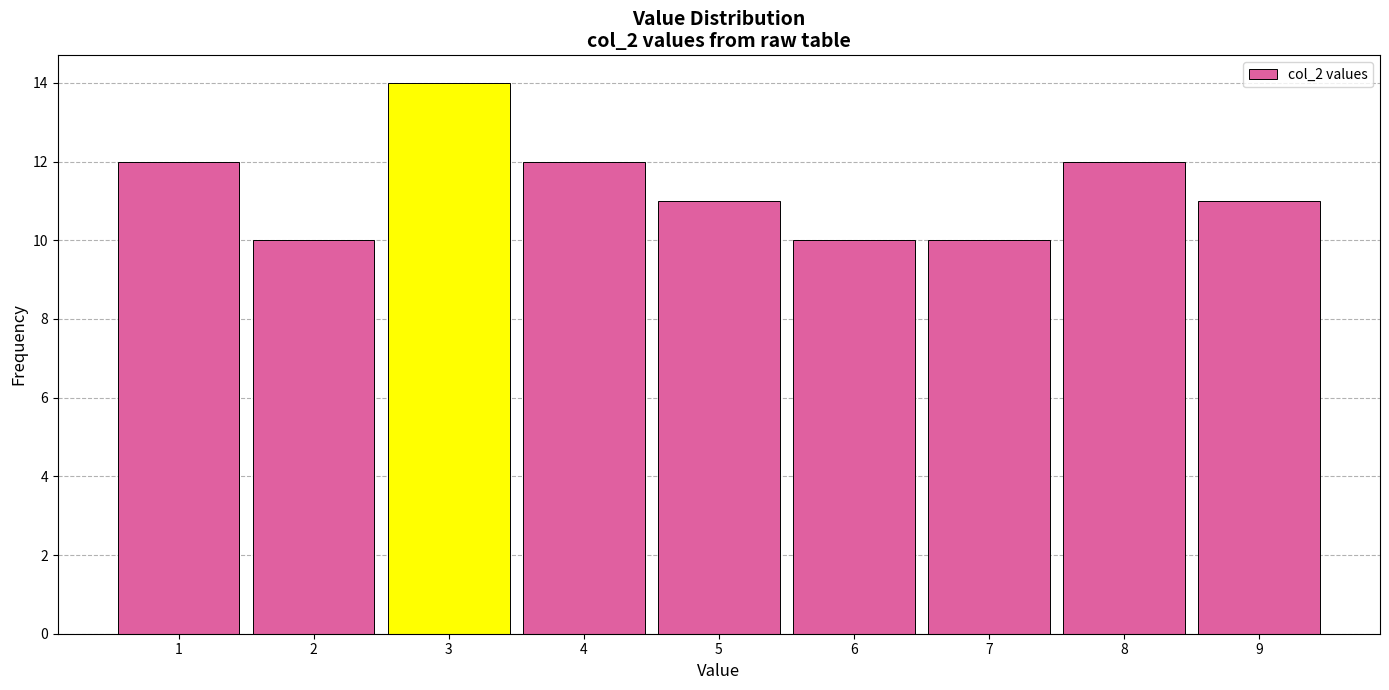

Reading left to right, list every bar in this chart as the range it spans on the x-axis followed by its height. The values are not printed on the chart, so give them approximately, as read against the axis.

0.5 to 1.5: 12
1.5 to 2.5: 10
2.5 to 3.5: 14
3.5 to 4.5: 12
4.5 to 5.5: 11
5.5 to 6.5: 10
6.5 to 7.5: 10
7.5 to 8.5: 12
8.5 to 9.5: 11